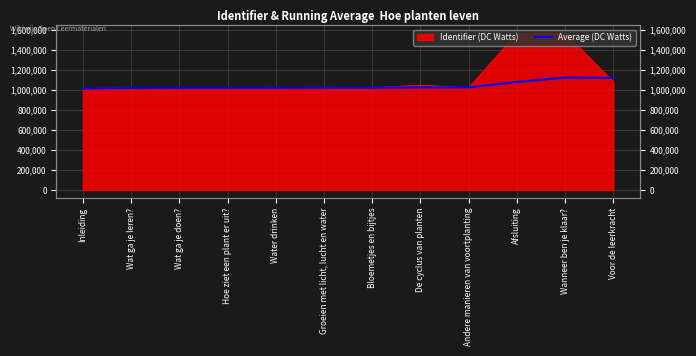

At which category does the data reach its first local valley?

Andere manieren van voortplanting